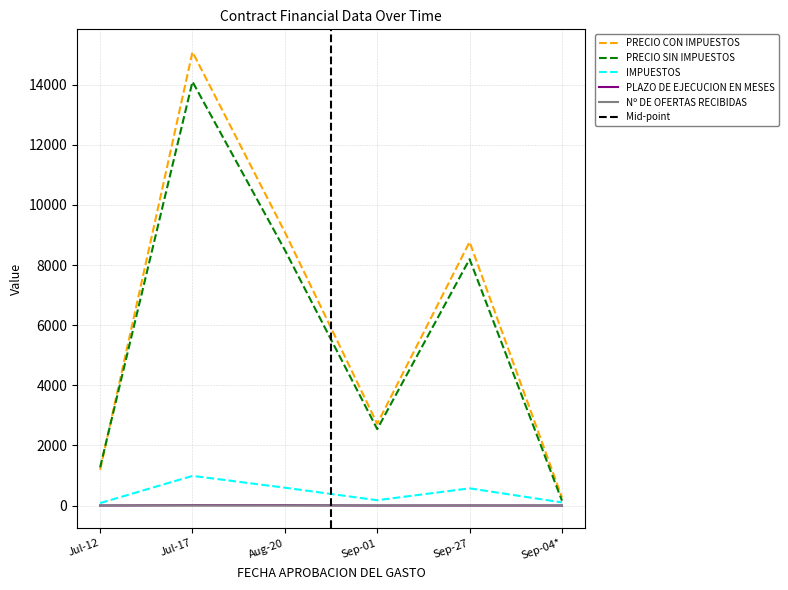

Is the value of Nº DE OFERTAS RECIBIDAS at Jul-17 greater than the value of PRECIO CON IMPUESTOS at Jul-12?

No